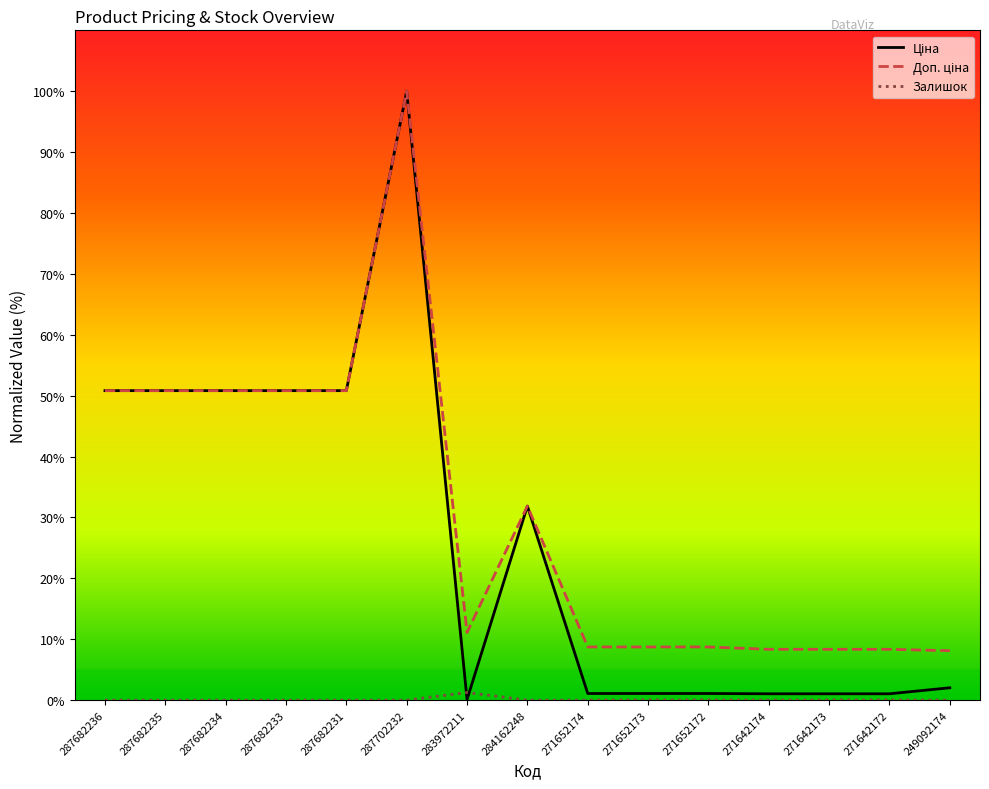

What is the greatest value displayed?

100.0